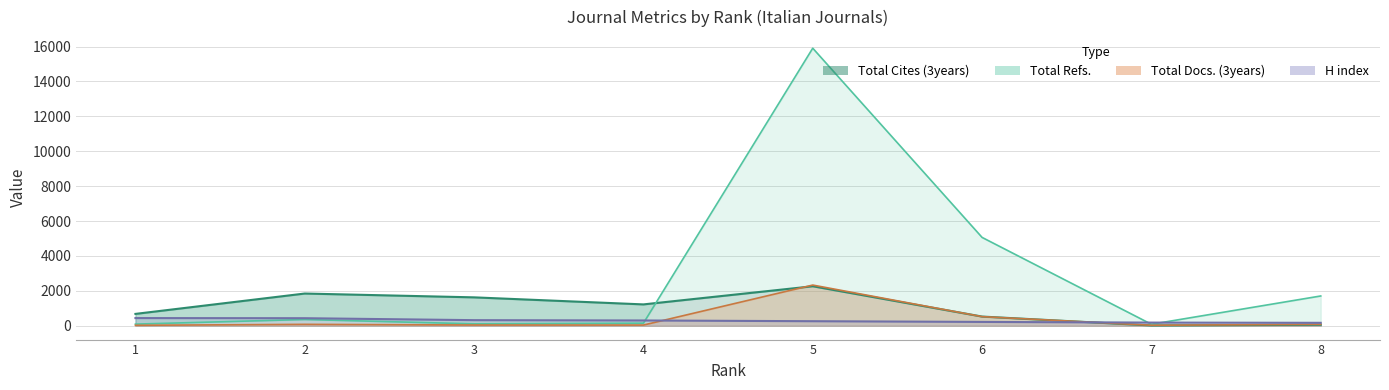

Between which two adjacent categories do H index and Total Refs. first intersect?

4 and 5